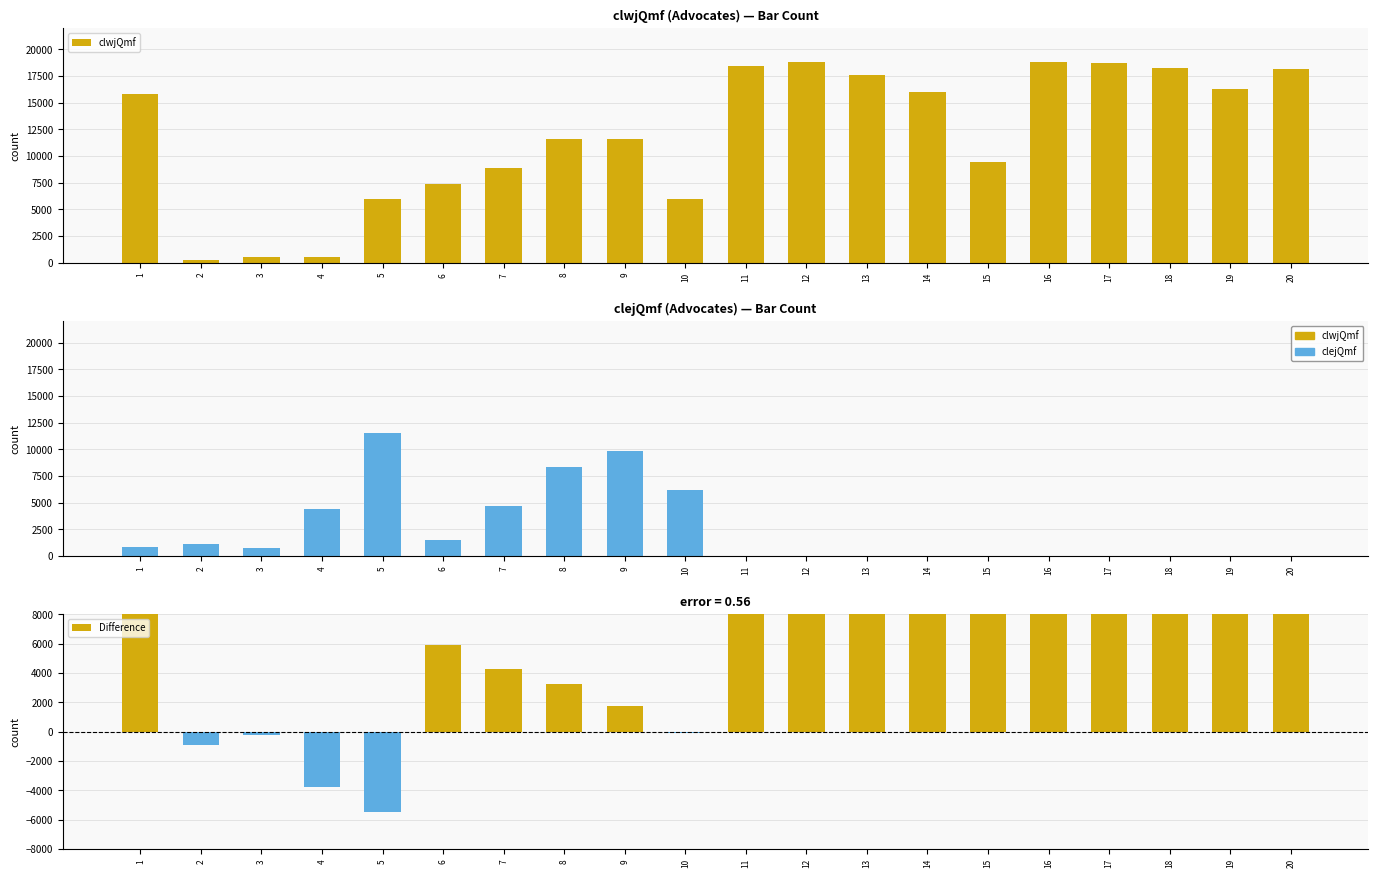

What are all the series names shown in the legend?

clwjQmf, clejQmf, Difference